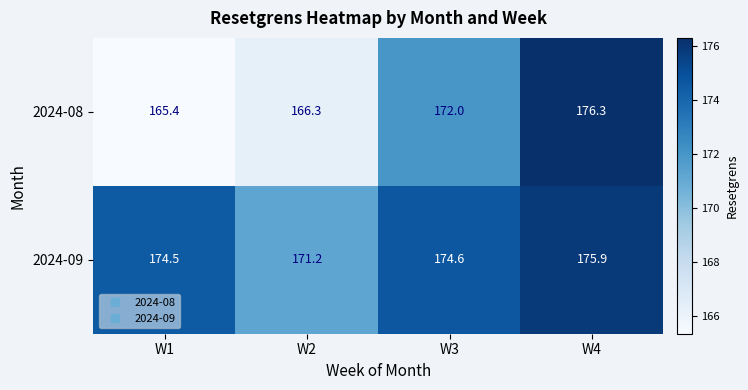

Is it true that 2024-09 equals 171.2 at W2?

True